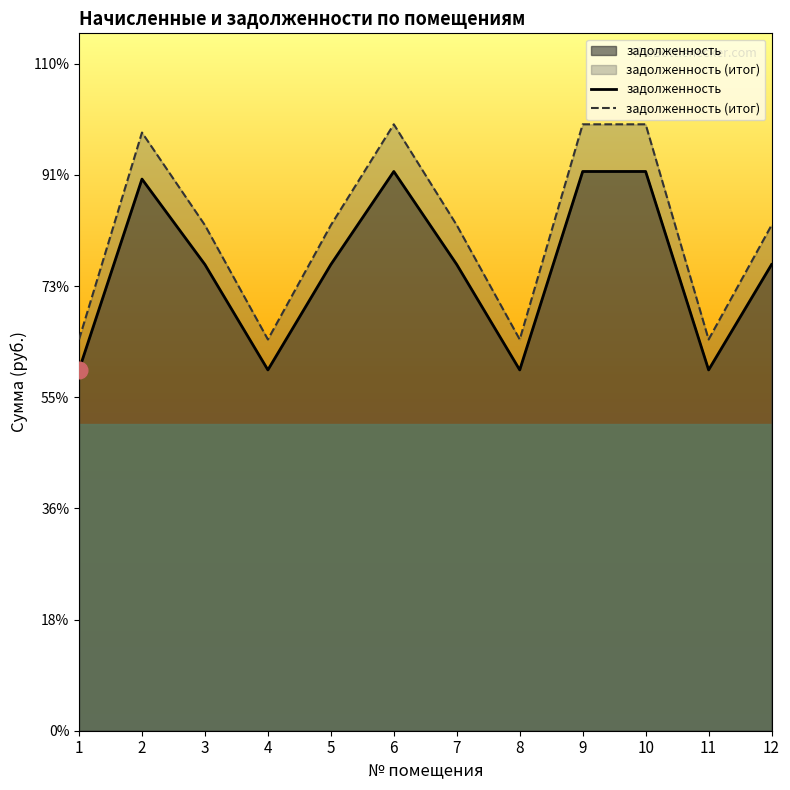

The value of задолженность at 9 is 11308.8. True or false?

True